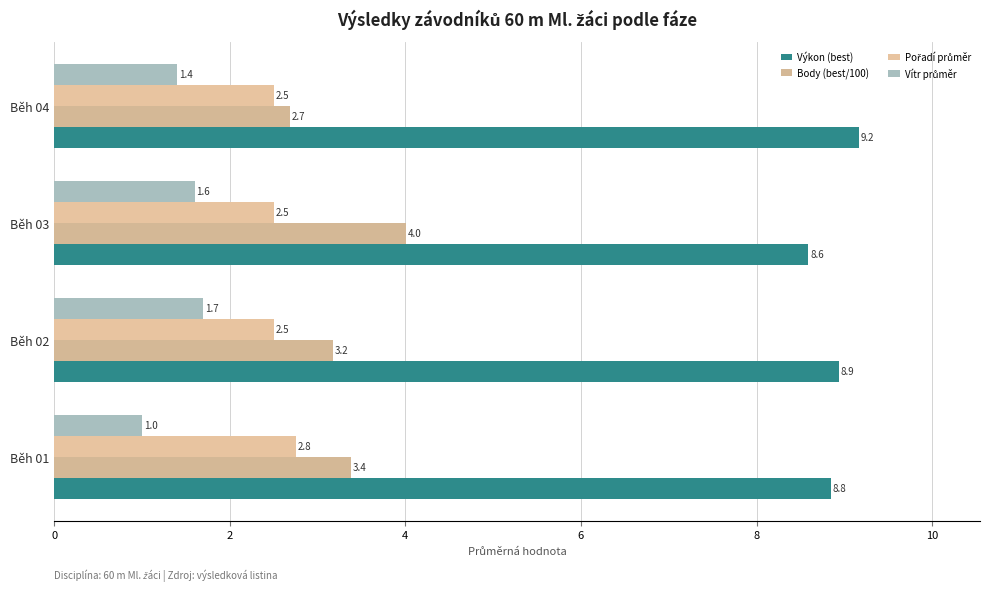

At which category does the chart reach its peak across all series?

Běh 04